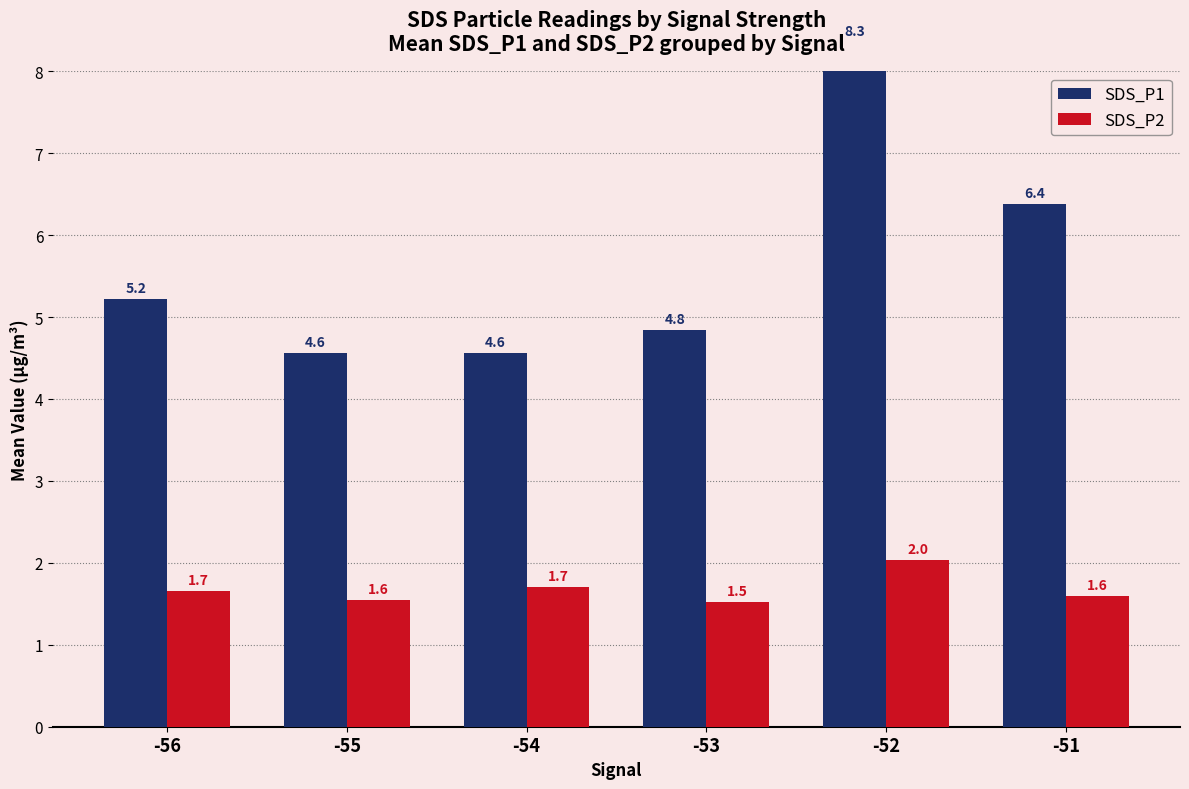

The SDS_P2 series shows 1.6 at -55. True or false?

True